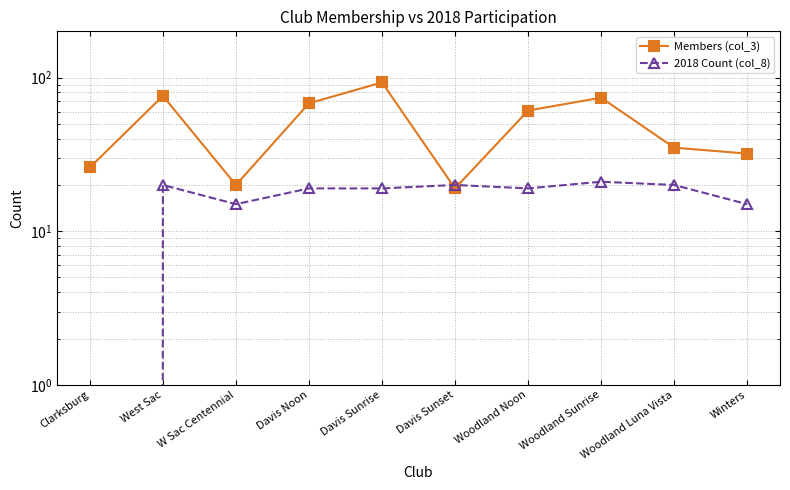

At which category is the sum across all series the highest?

Davis Sunrise